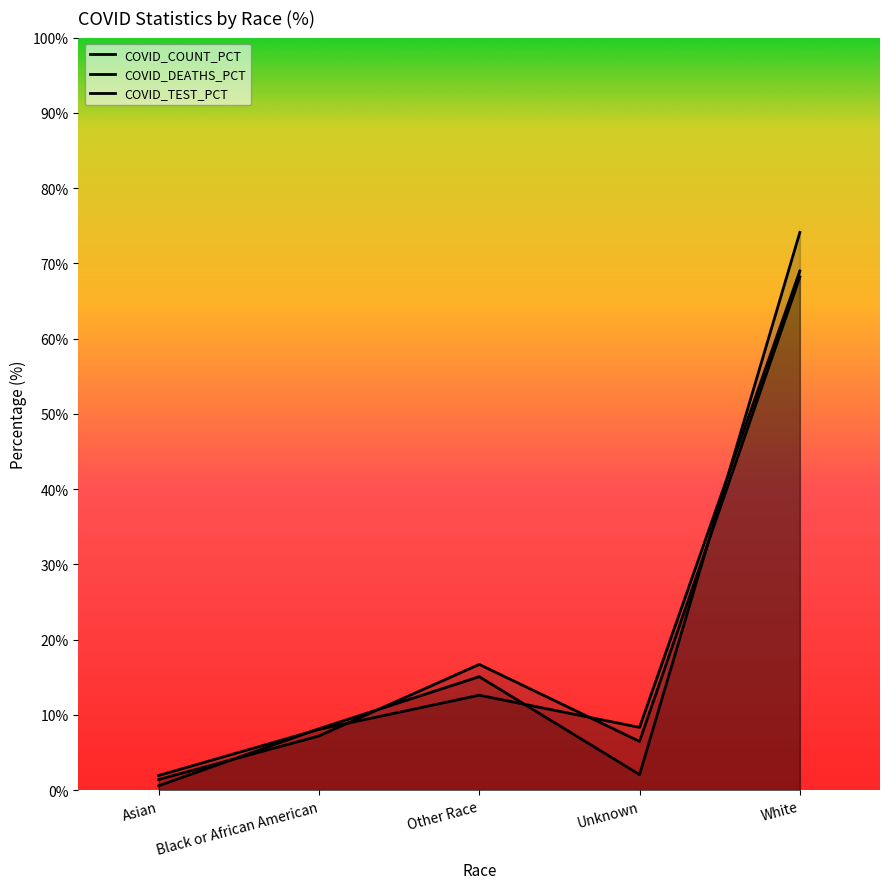

What is the value of the COVID_DEATHS_PCT point at the 3rd from the left?

15.1